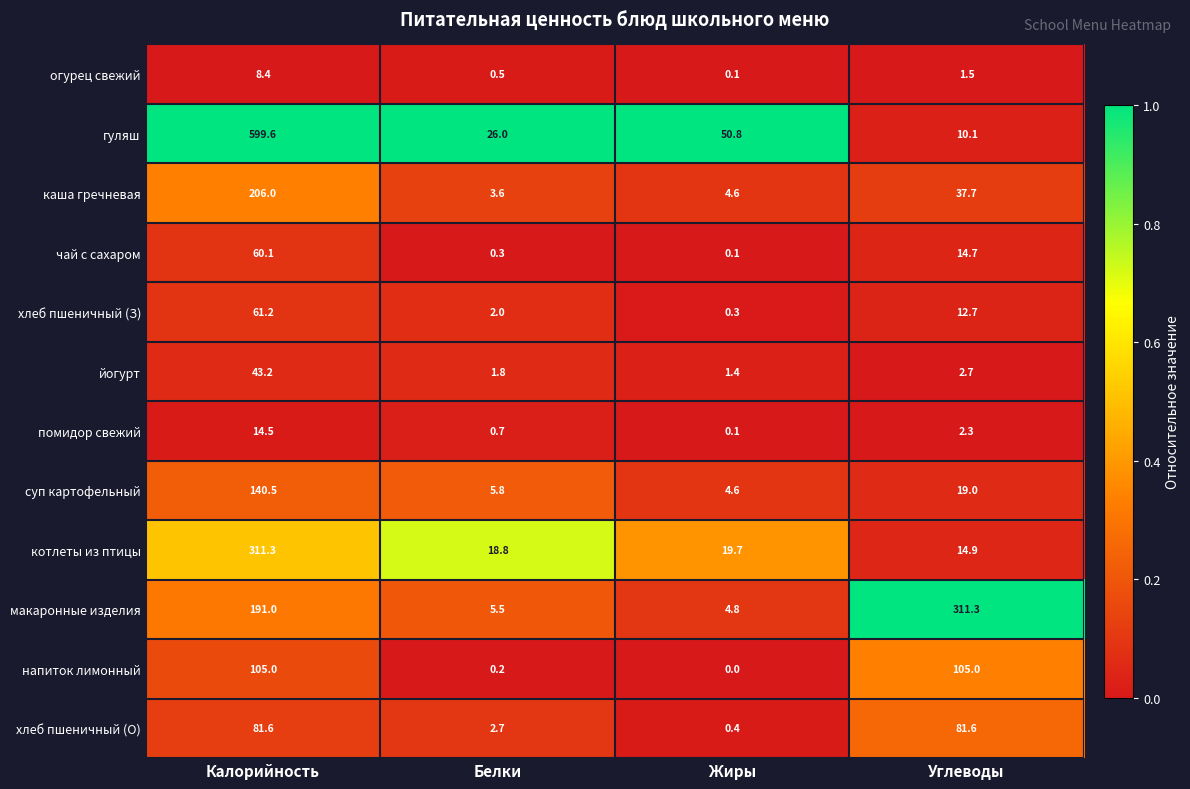

Is the value of котлеты из птицы at Жиры greater than the value of каша гречневая at Углеводы?

No